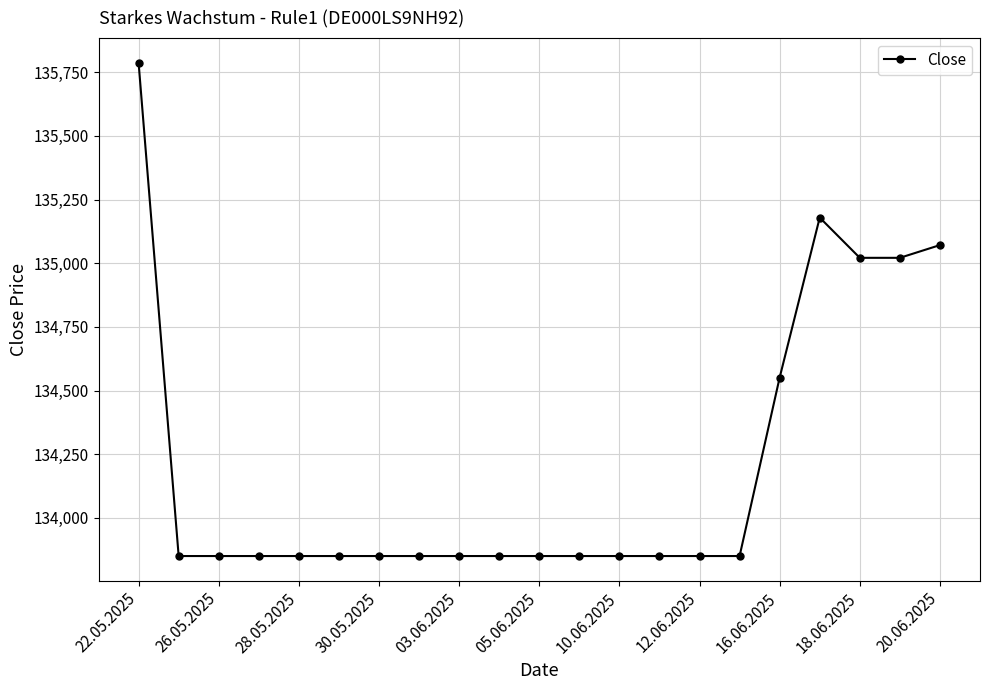

What is the value of the 3rd point from the left?

133850